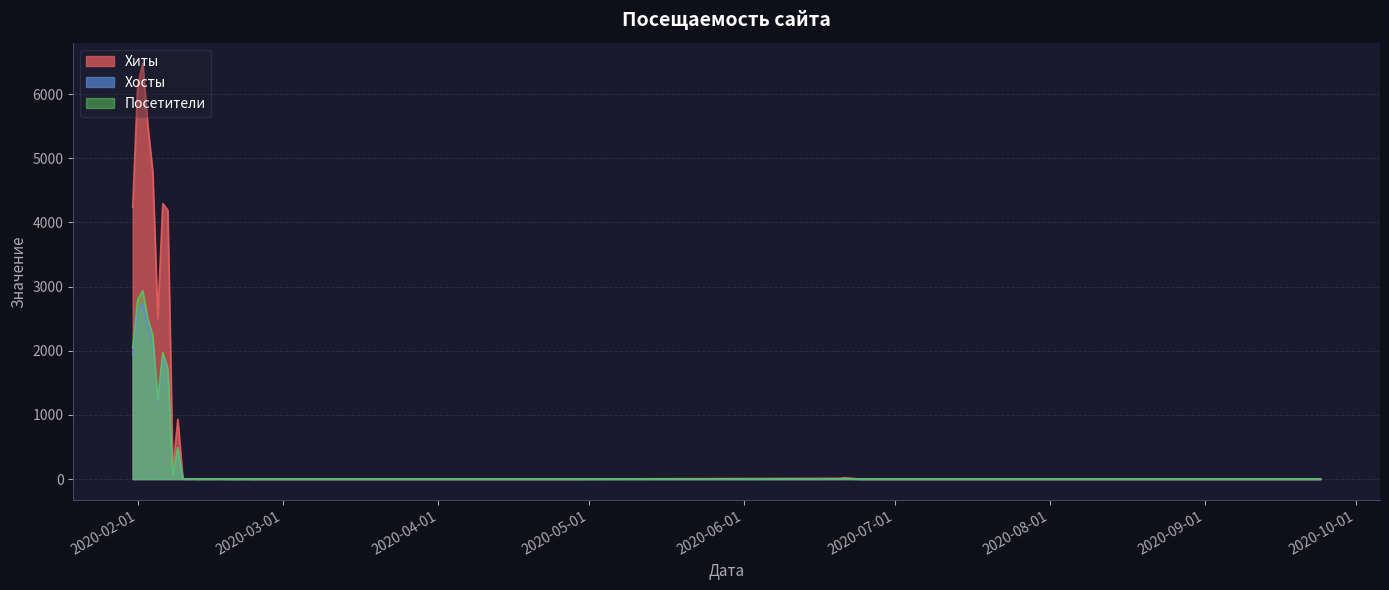

At 2020-02-02, list the series in order from smallest to largest.

Хосты, Посетители, Хиты